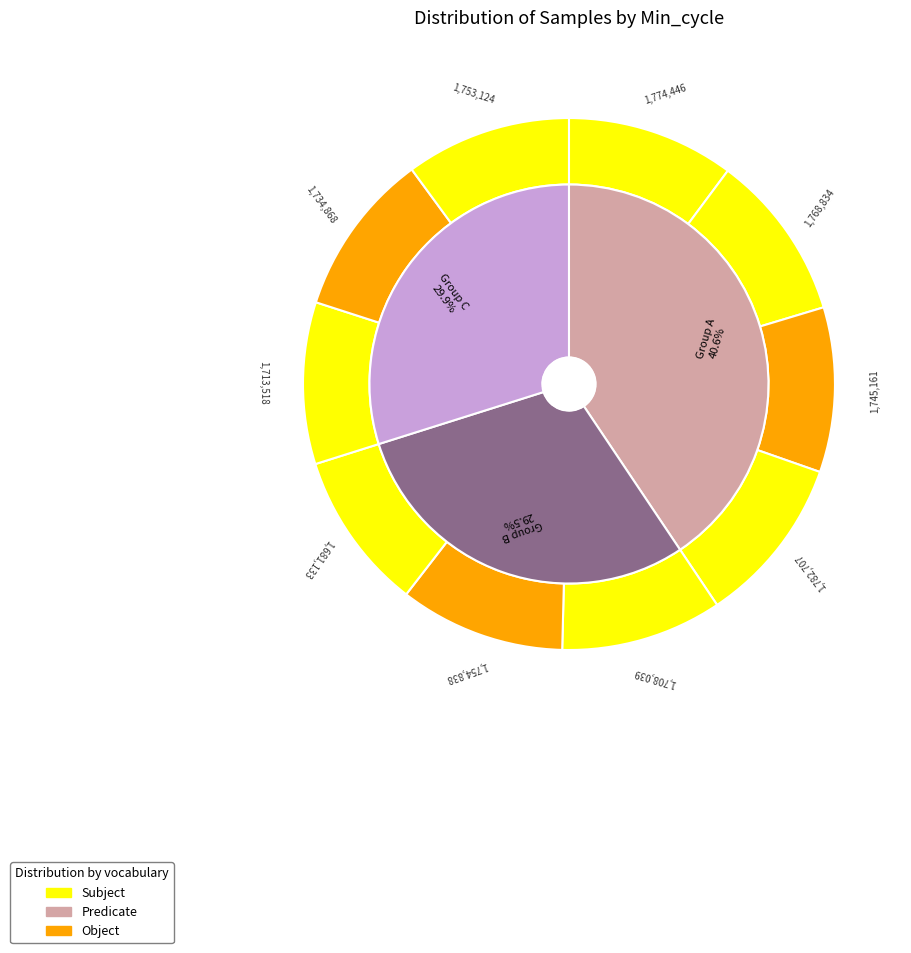

How many slices are in this pie chart?

10